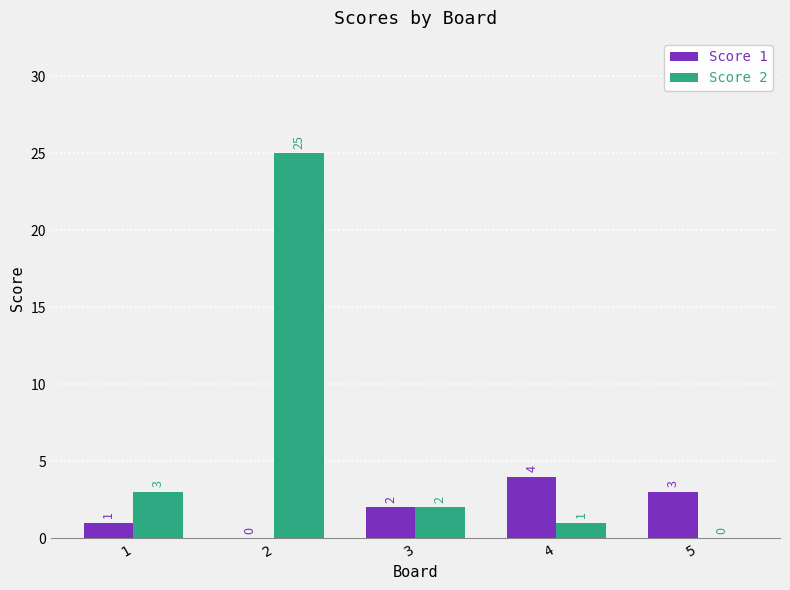

True or false: Score 2 has a value of 4 at 1.

False